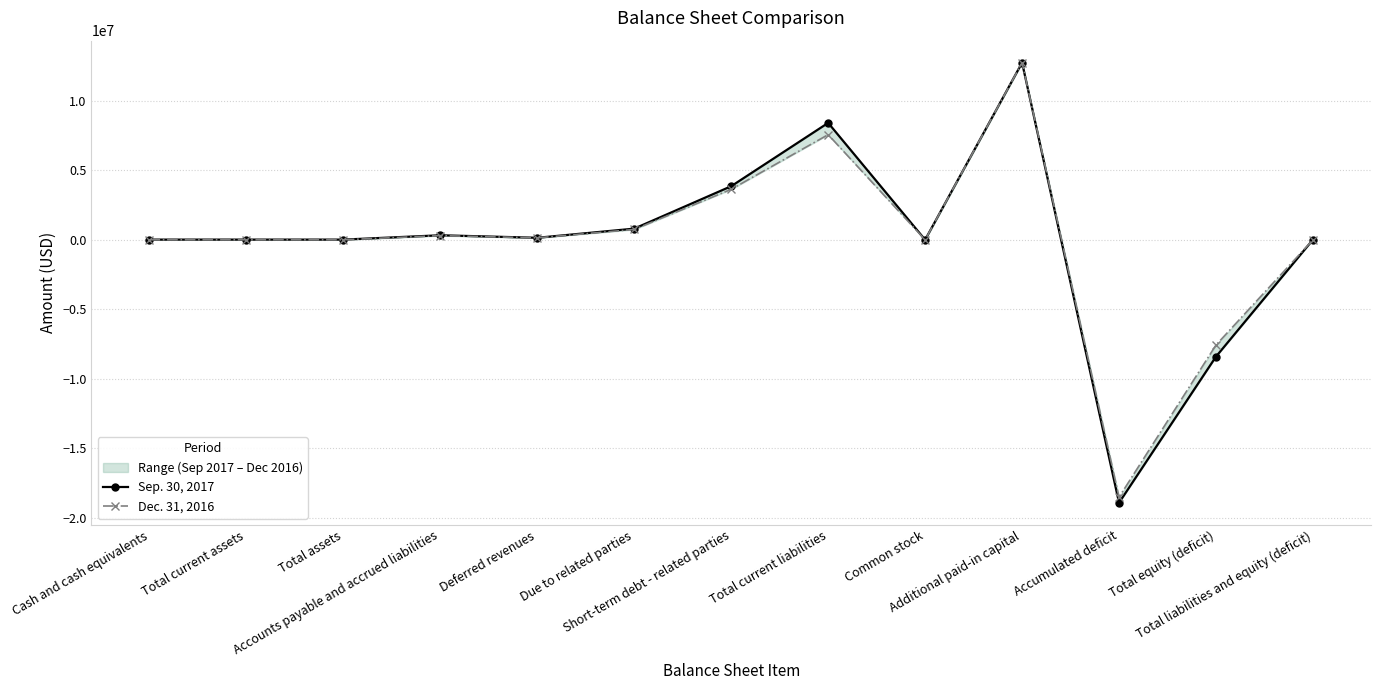

What is the value of the Sep. 30, 2017 point at the 10th from the left?

12762875